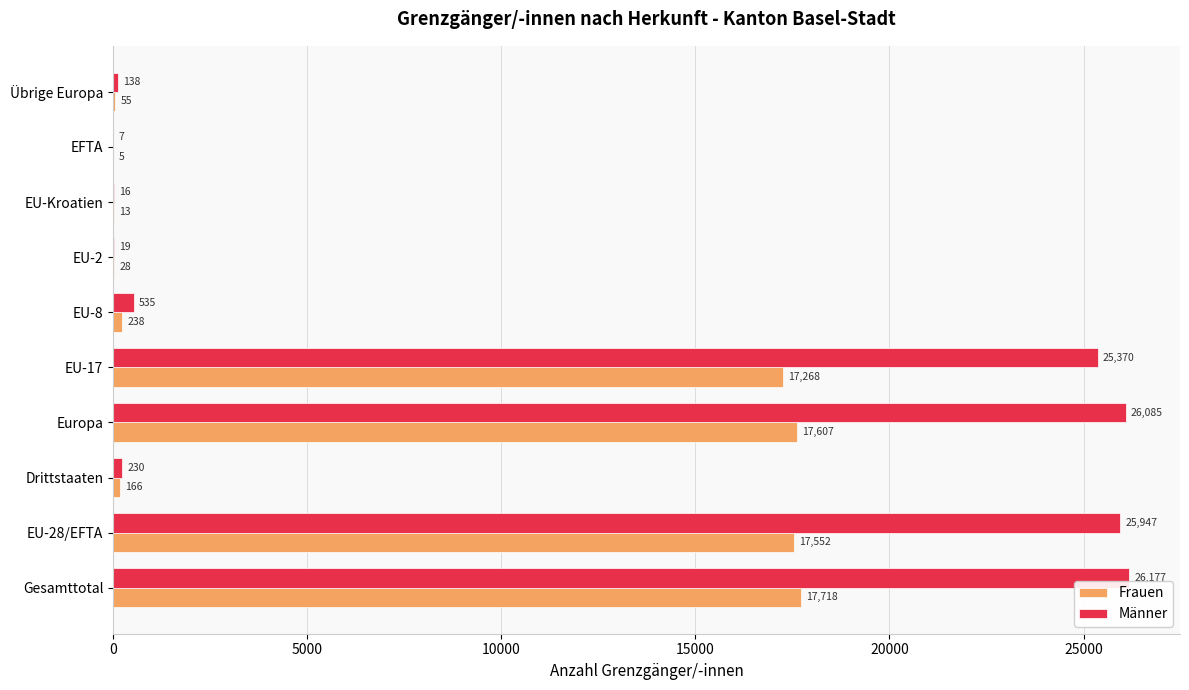

Between EU-Kroatien and Übrige Europa, which series saw the biggest shift?

Männer